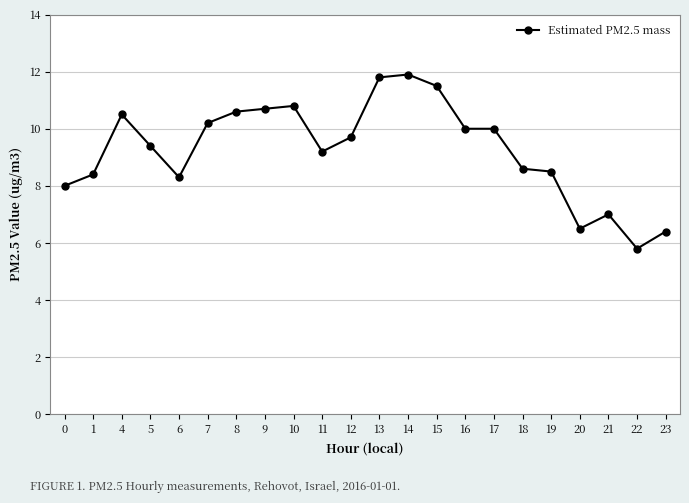

How many lines are shown in the chart?

1